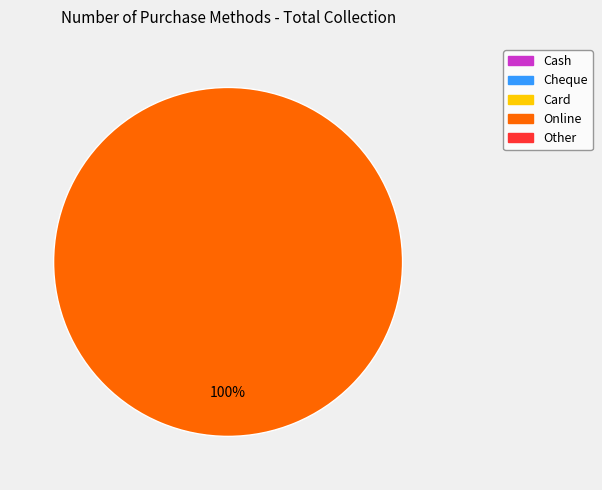

How many segments does this pie chart have?

1